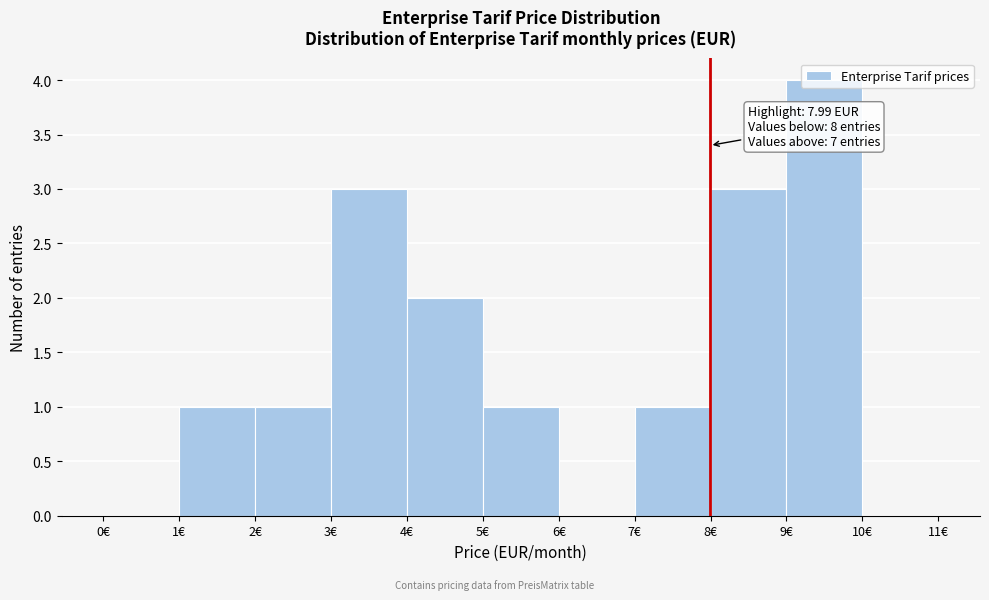

Which range on the x-axis has the tallest bar?

9 to 10